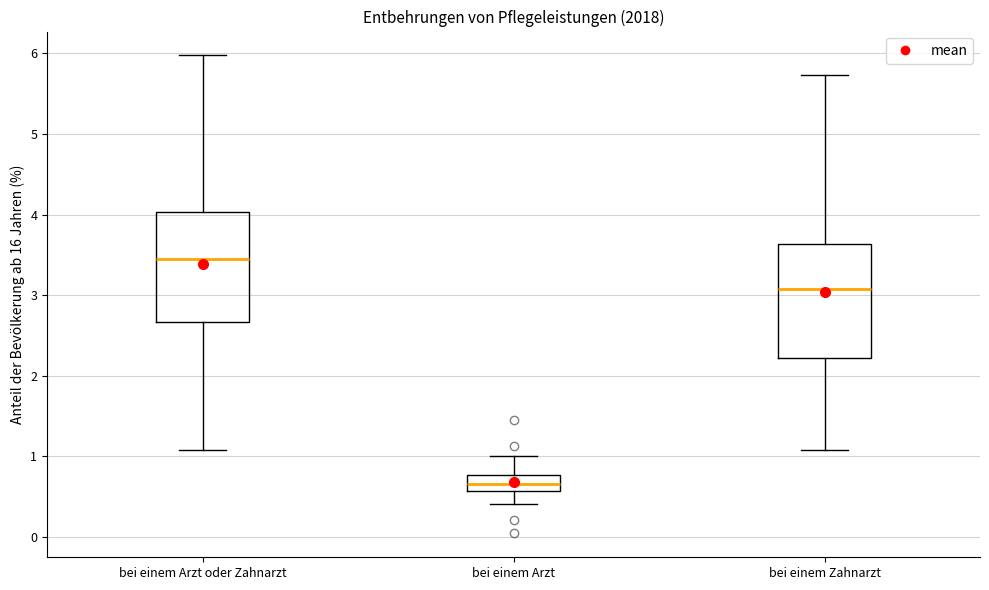

Where does the lower whisker of the box for bei einem Arzt end on the y-axis? The values are not printed on the chart, so give them approximately, as read against the axis.

0.4